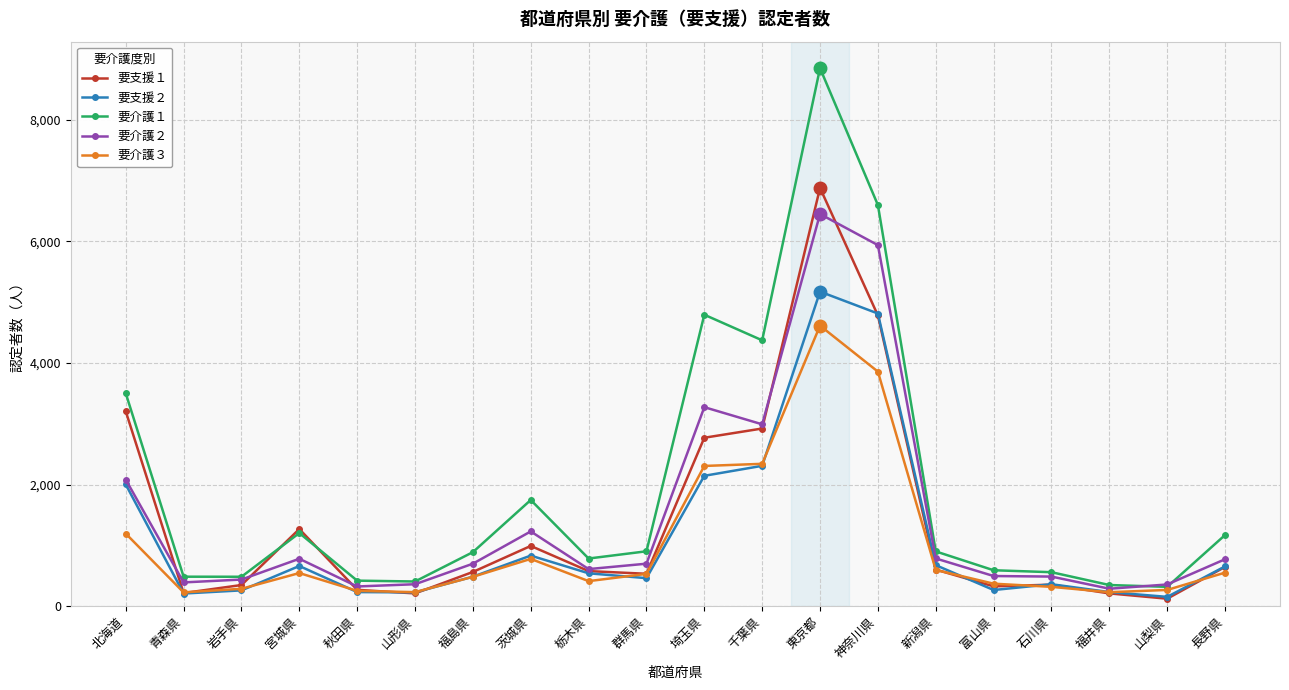

What is the sum of the 要介護２ values at 秋田県 and 千葉県?

3316